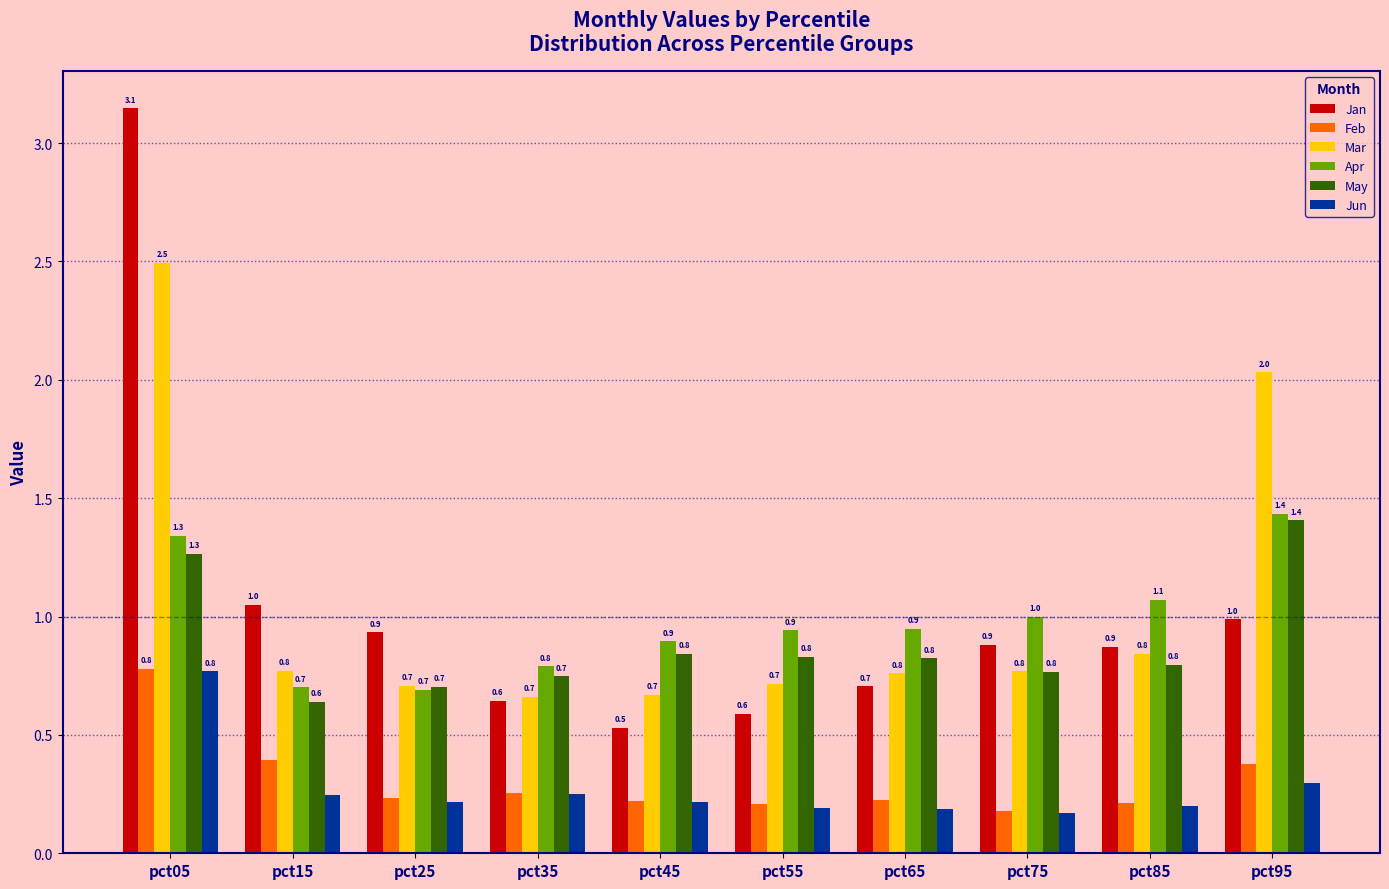

What is the difference between the Jan values at pct45 and pct35?

0.1